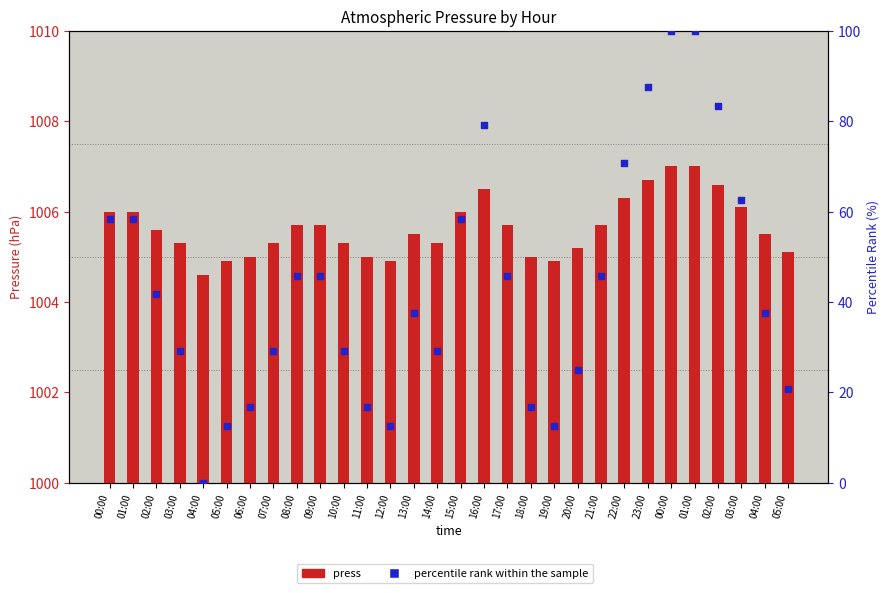

What are all the series names shown in the legend?

press, percentile rank within the sample